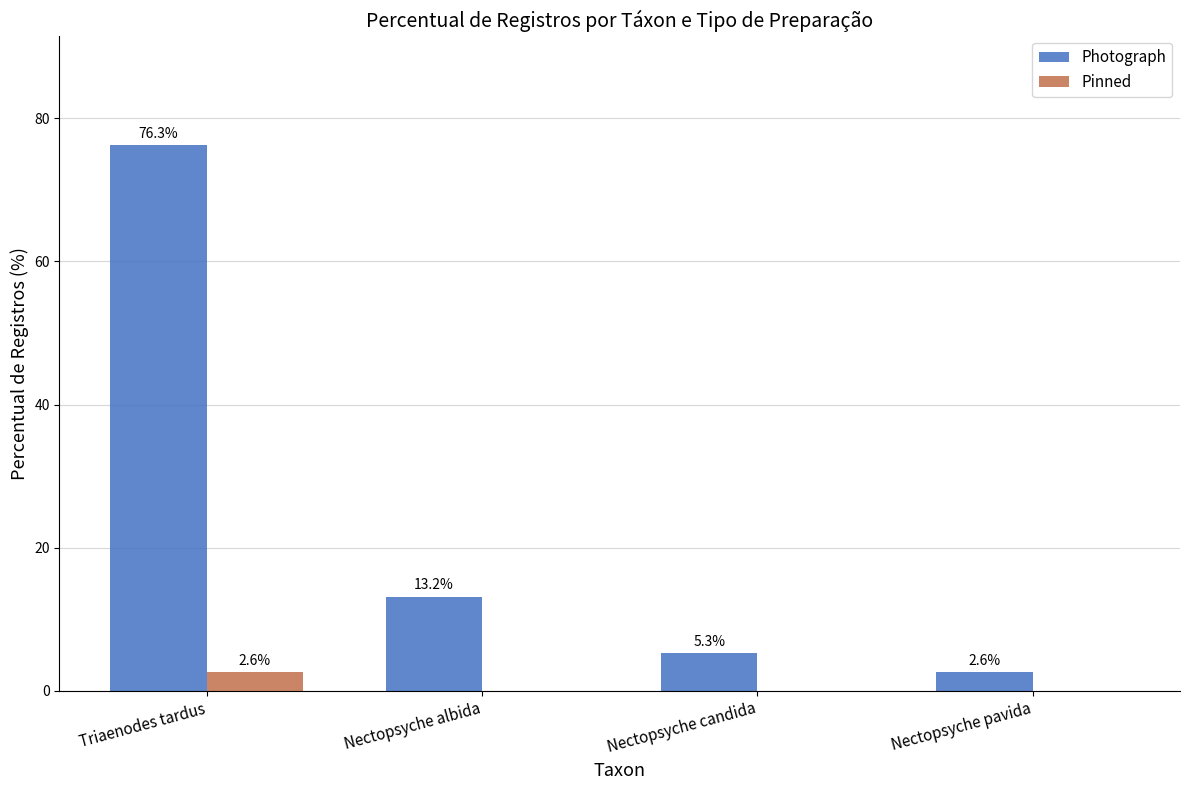

Between Nectopsyche albida and Nectopsyche pavida, which series saw the biggest shift?

Photograph